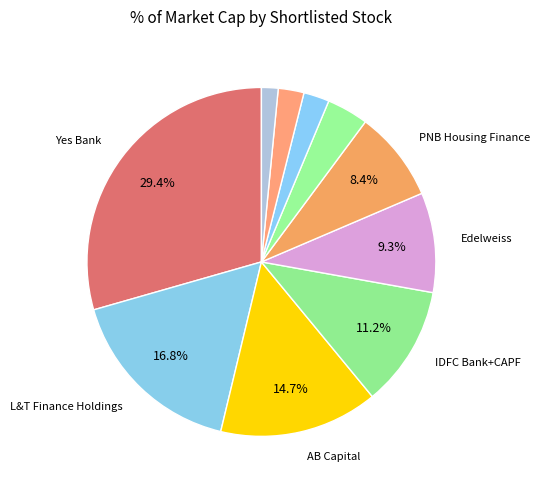

Count the number of slices in the pie.

10